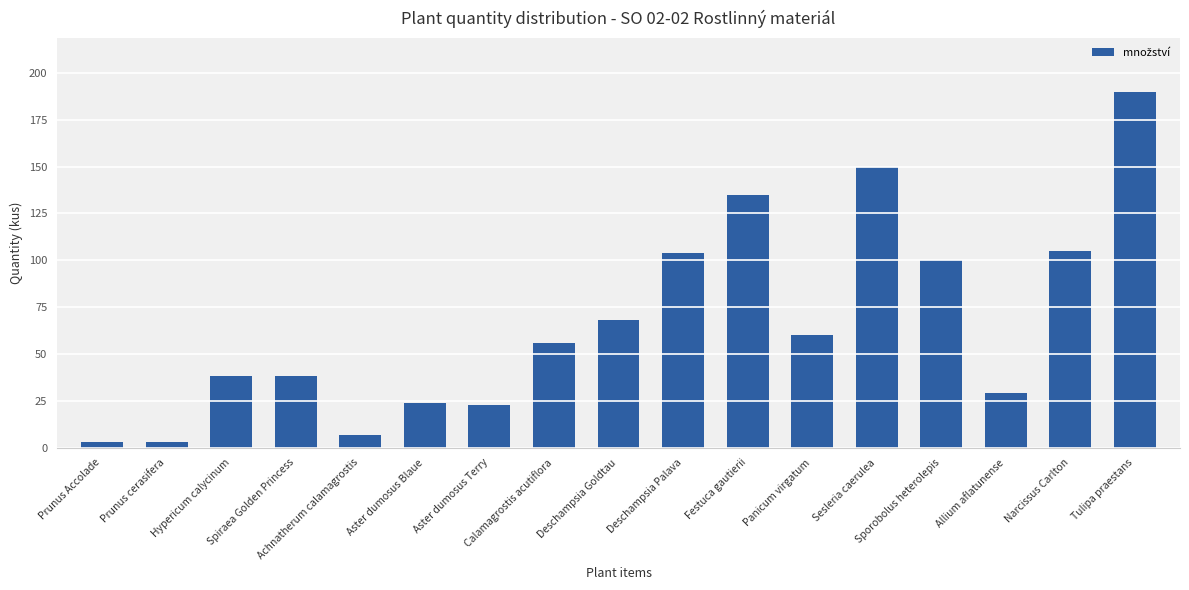

What is the difference between the second highest and second lowest values?

147